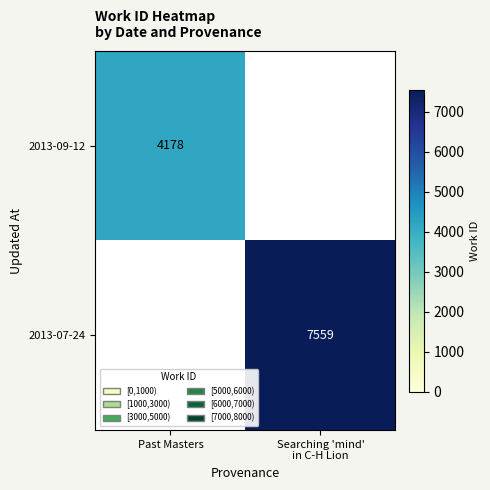

Is it true that 2013-07-24 equals 7559 at Searching 'mind' in C-H Lion?

True